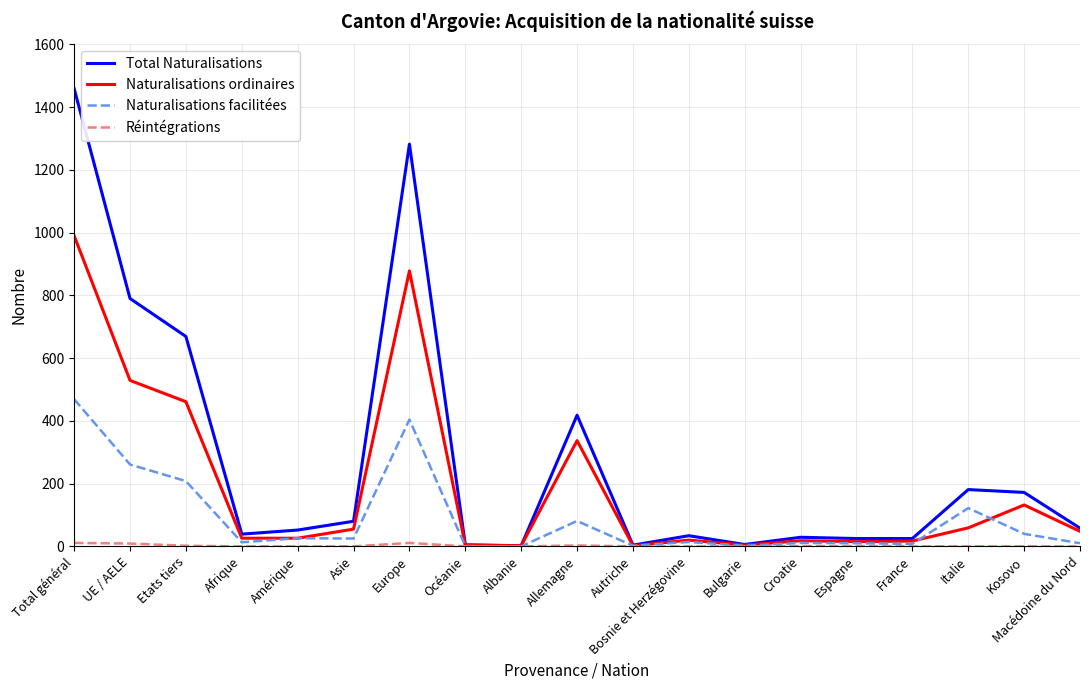

Does the chart have visible grid lines?

Yes